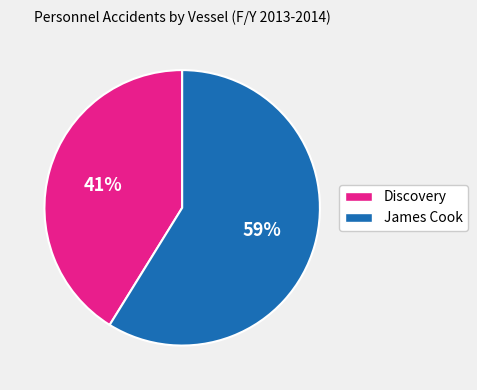

Is the sum of James Cook and Discovery greater than half?

Yes